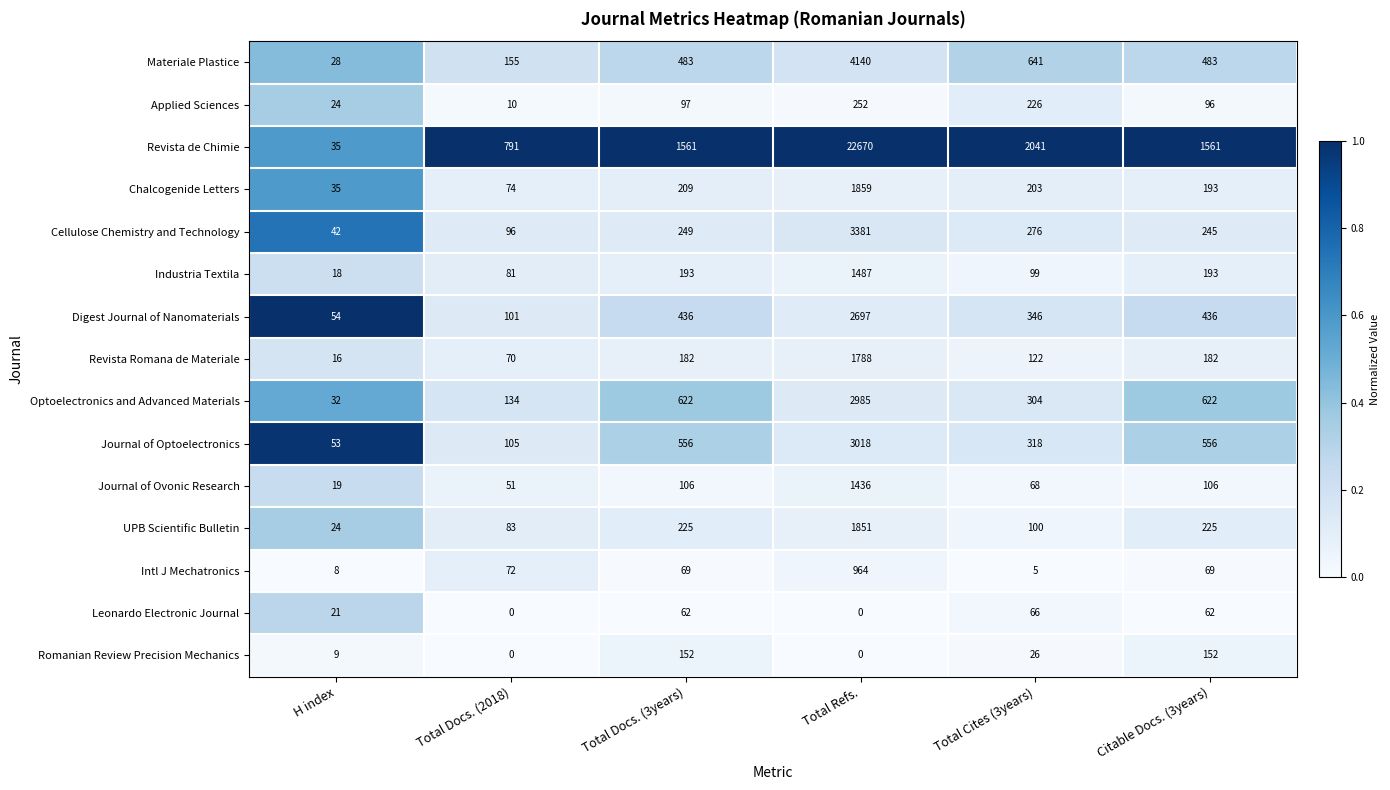

Which series changed the most between H index and Total Docs. (2018)?

Revista de Chimie